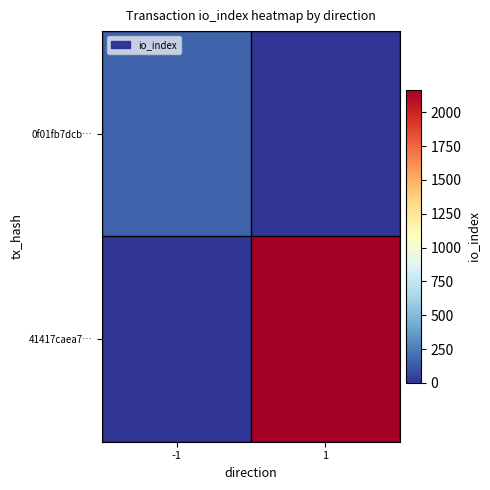

Reading right to left, transcribe all the data shown in this chart.

0f01fb7dcb…: 1=0	-1=168
41417caea7…: 1=2166	-1=0